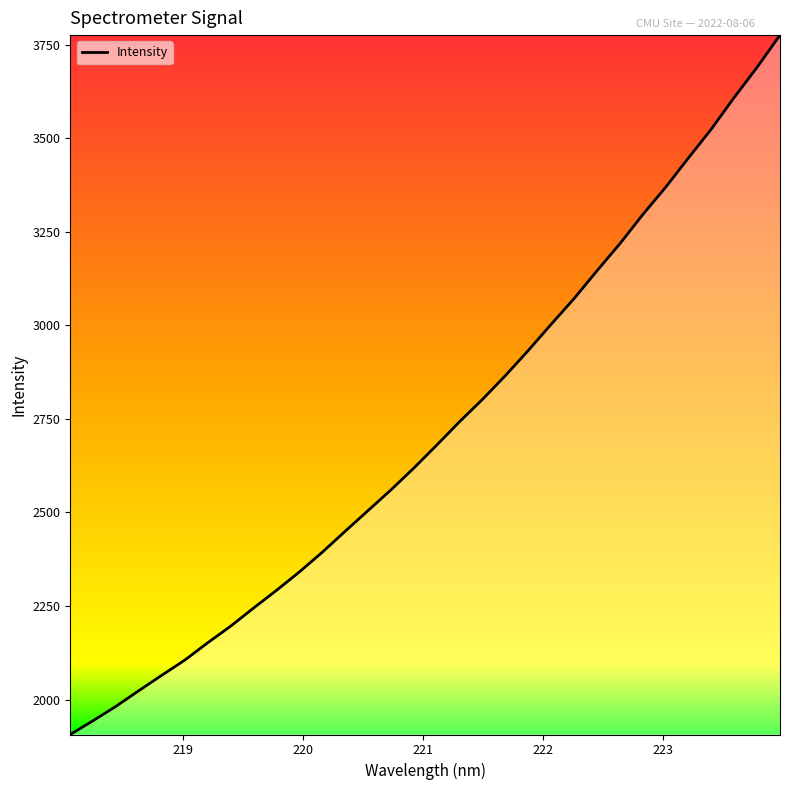

What is the difference between the maximum and minimum values?

1869.4